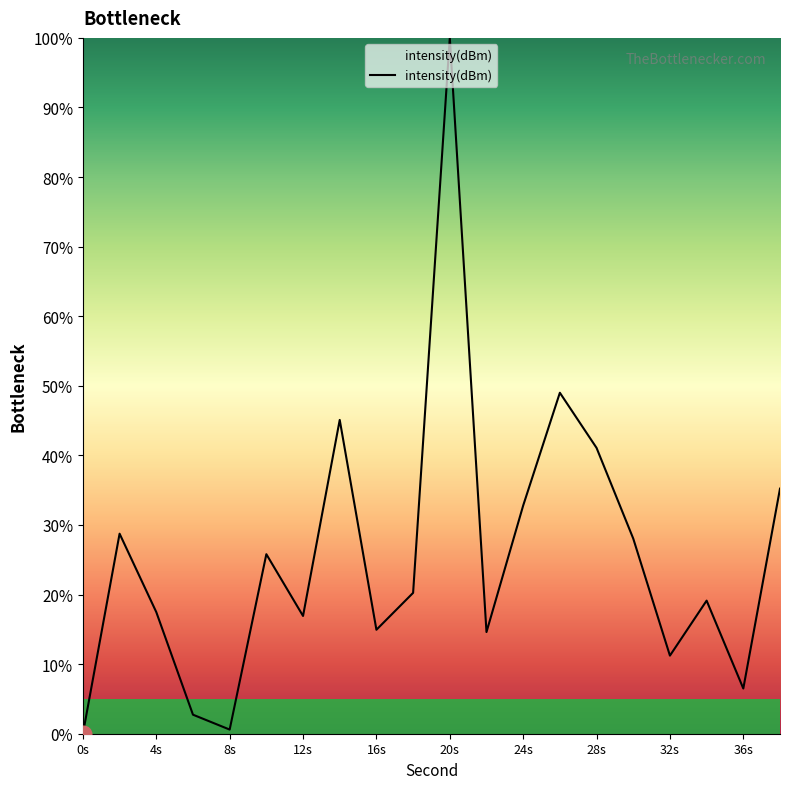

What is the difference between the maximum and minimum values?

100.0